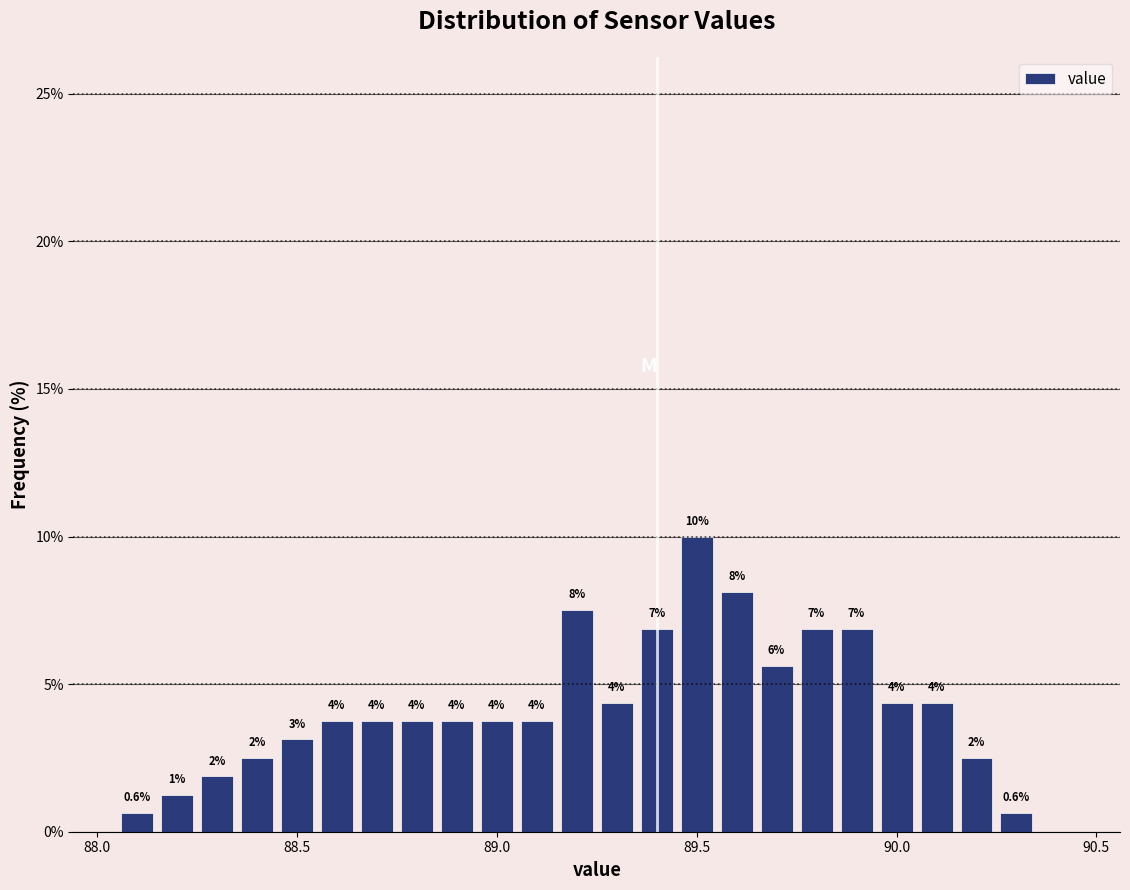

Read against the x-axis, roughly where is the centre of the tallest bar?

89.50